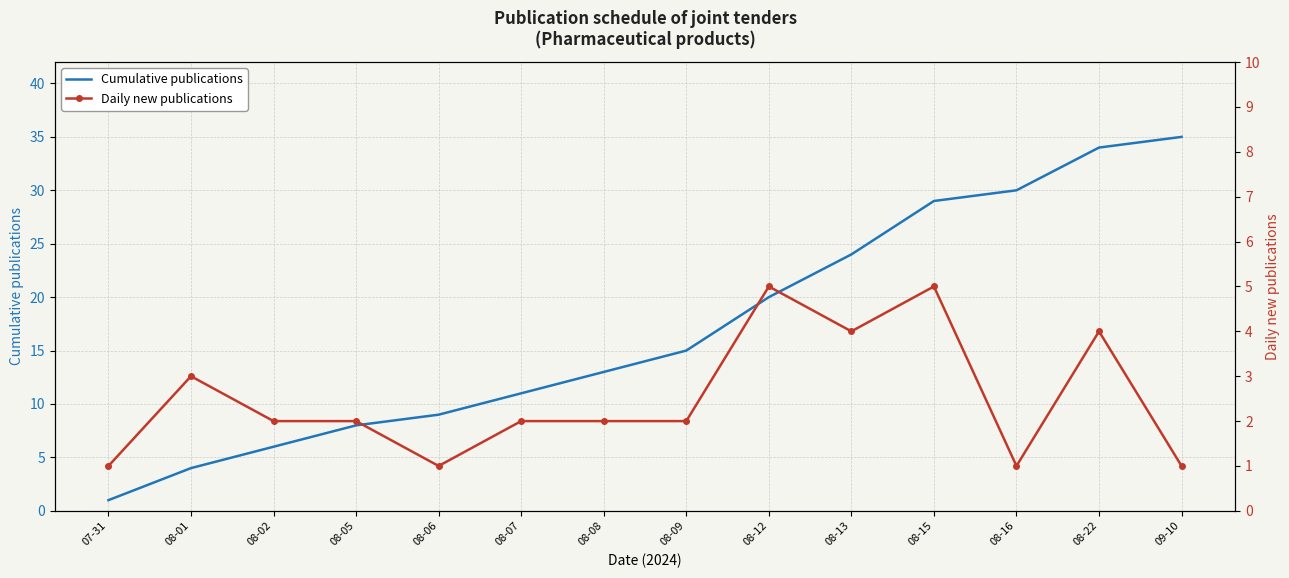

Is this an area chart (filled region under the line)?

No